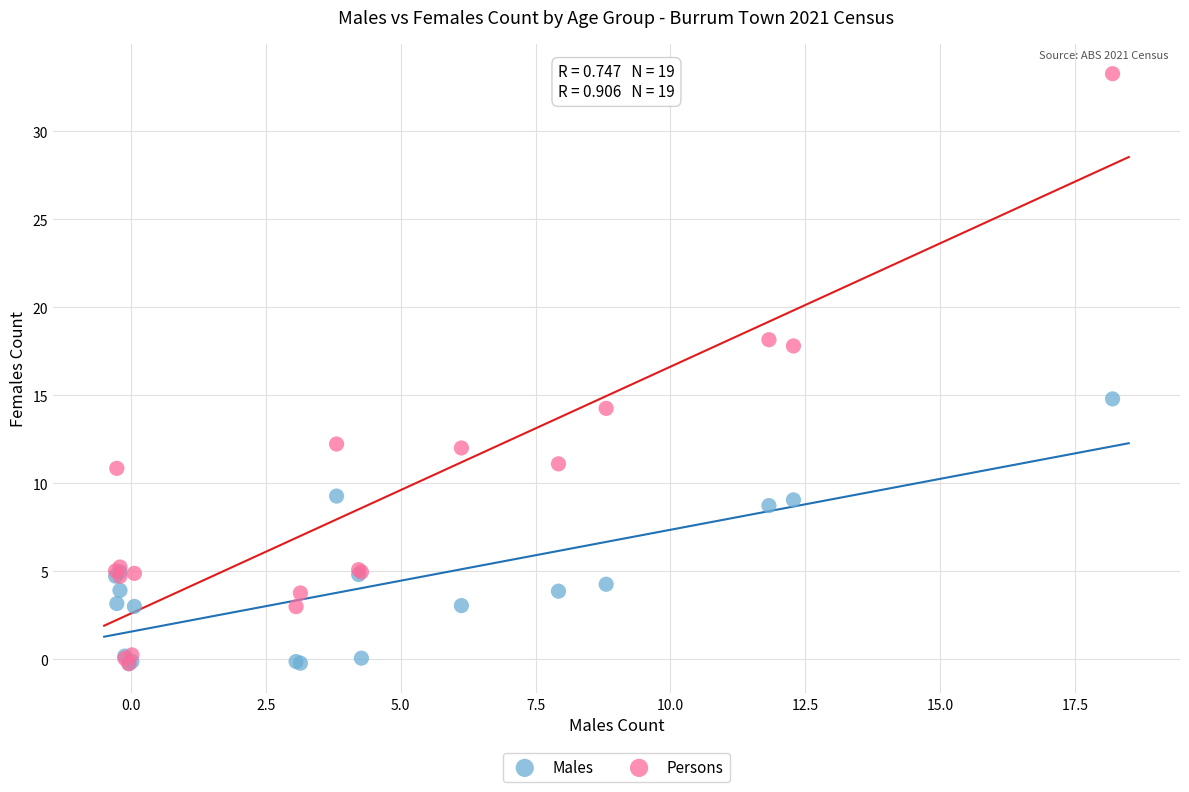

In the Persons series, what Y value is closest to 16?

14.3